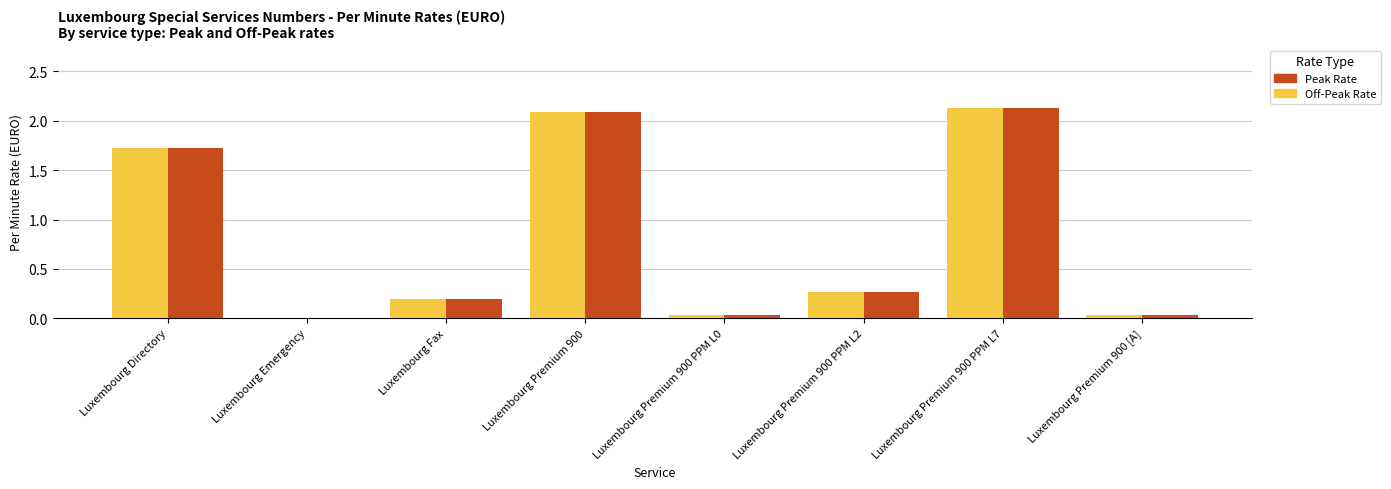

How many data points in Peak Rate are above 0?

7